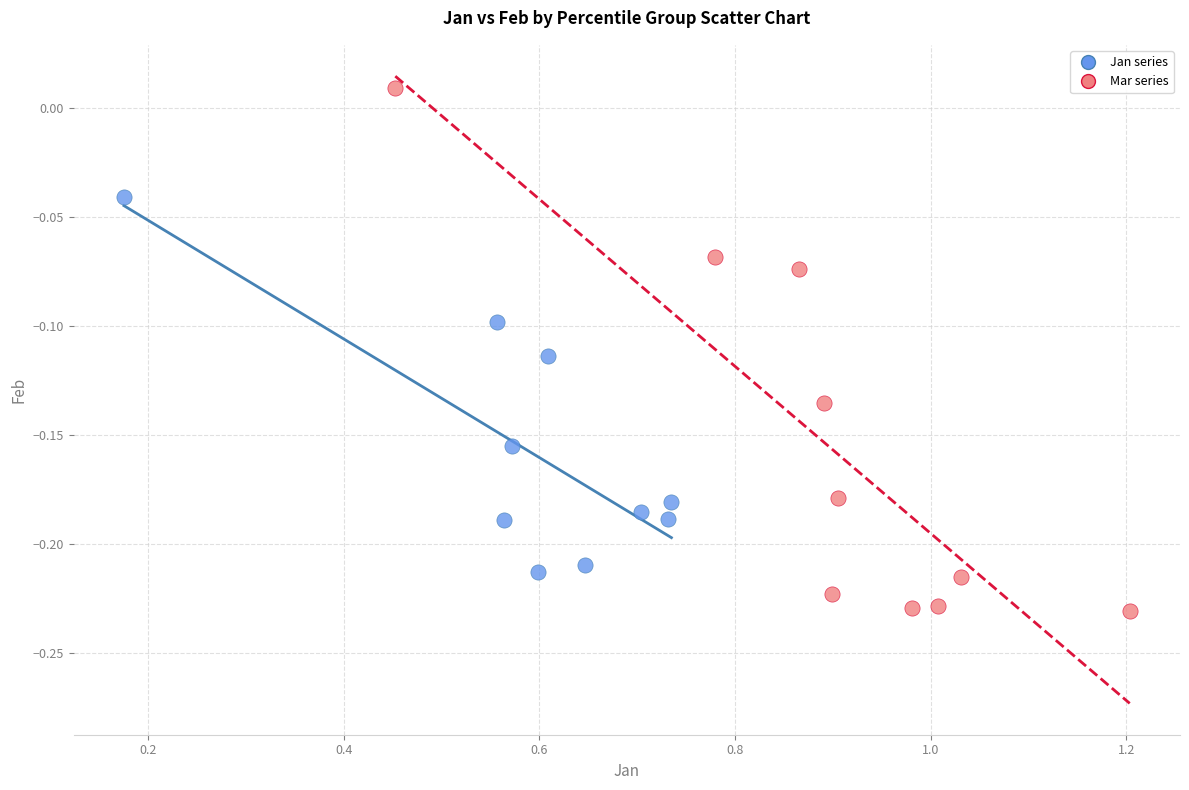

What are all the series names shown in the legend?

Jan series, Mar series